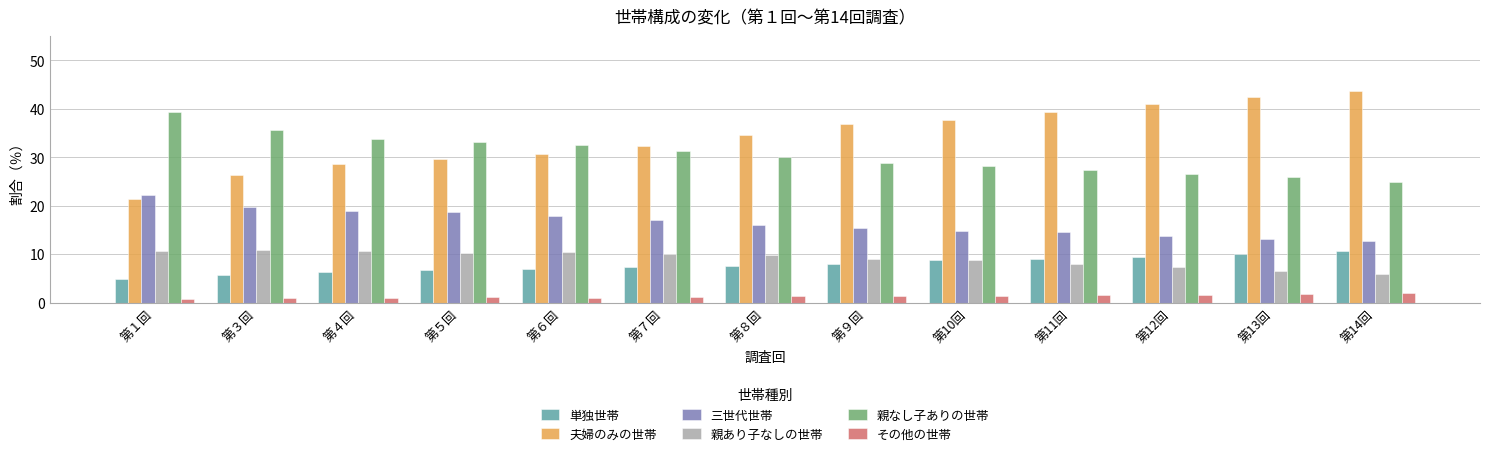

What is the sum of all 単独世帯 values?

101.2